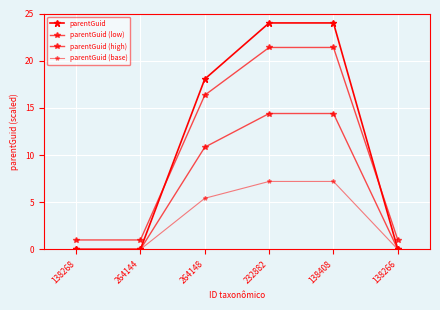

True or false: parentGuid (base) and parentGuid intersect in this chart.

False